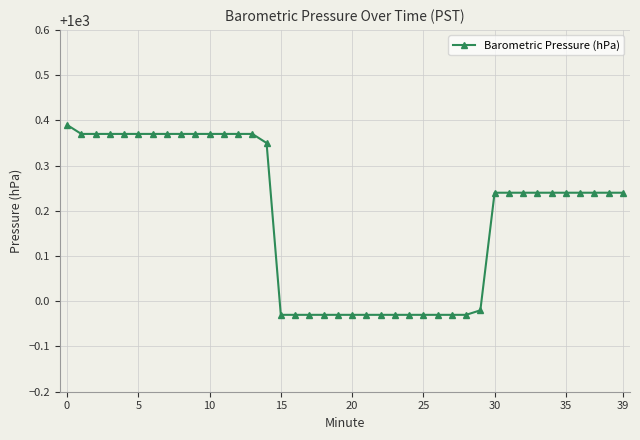

What is the difference between the second highest and minimum values?

0.4